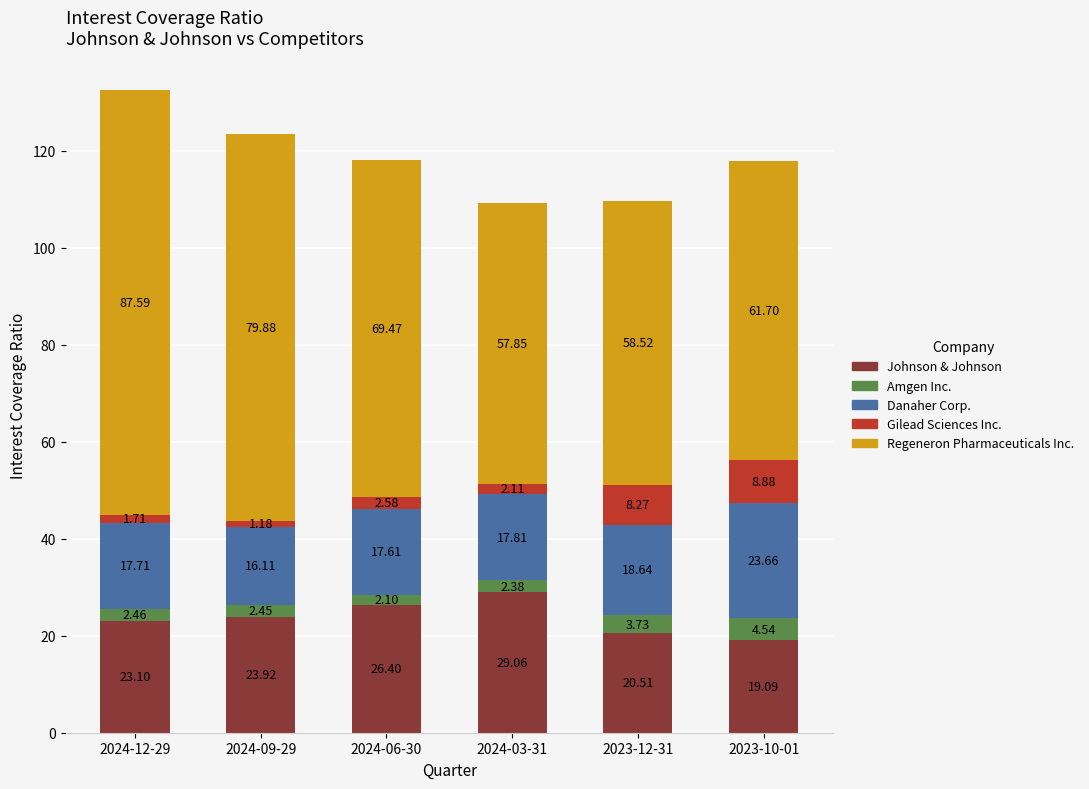

What is the sum of the Johnson & Johnson values at 2024-06-30 and 2024-12-29?

49.5